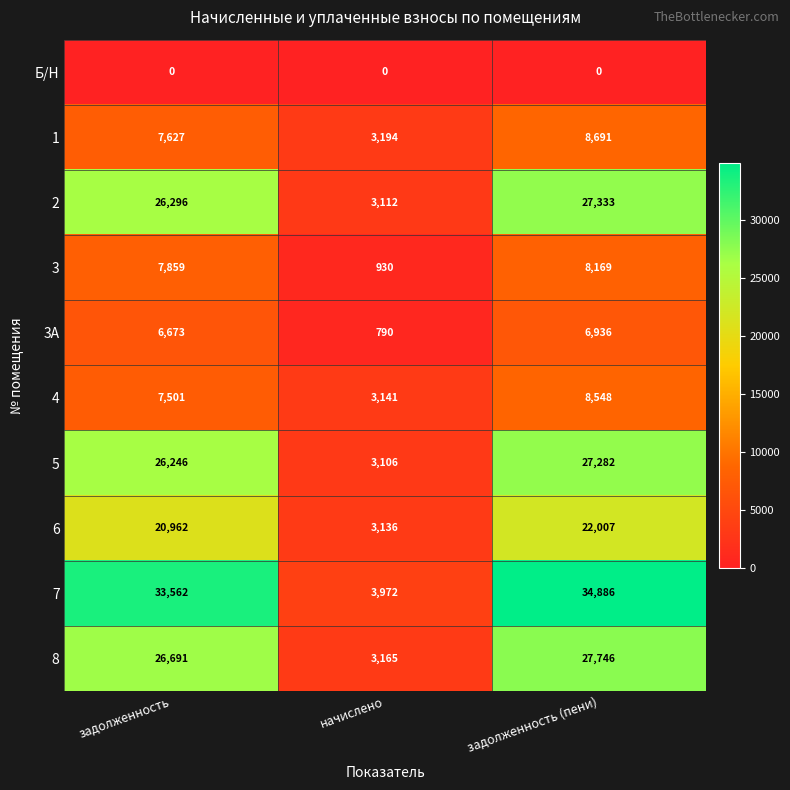

What is the maximum value shown in the chart?

34886